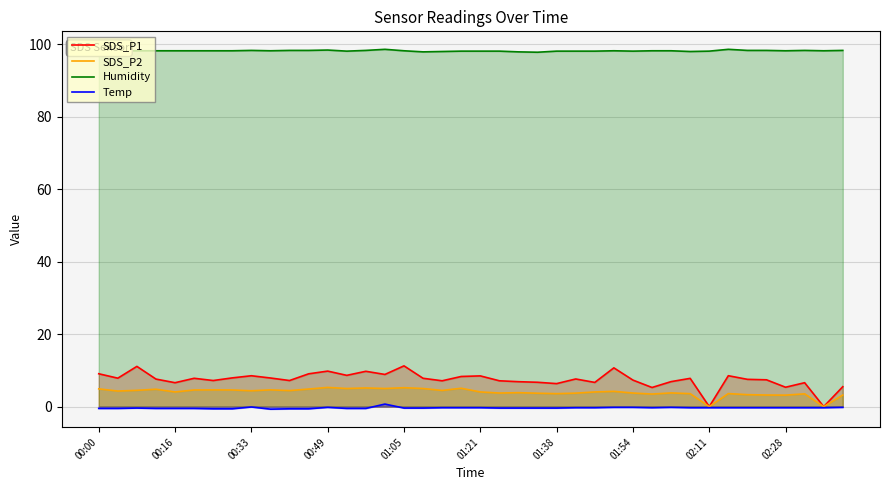

Which series has the widest spread of values?

SDS_P1